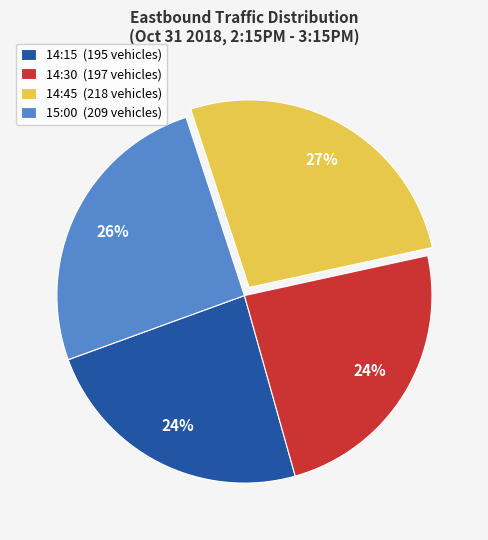

Is it true that 14:45 is 27% of the pie?

True